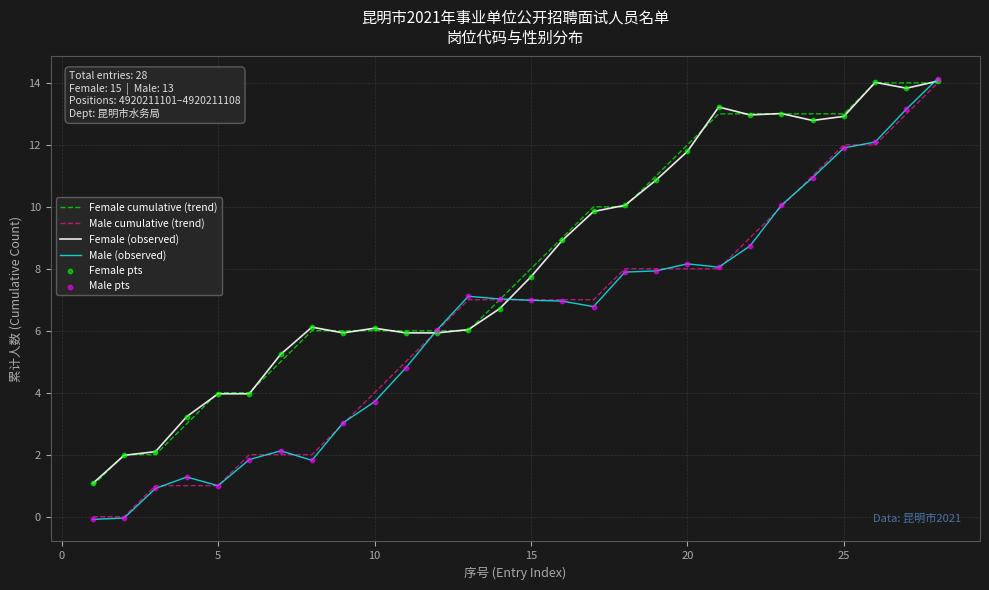

What is the highest value of the Female cumulative (trend) series?

14.0